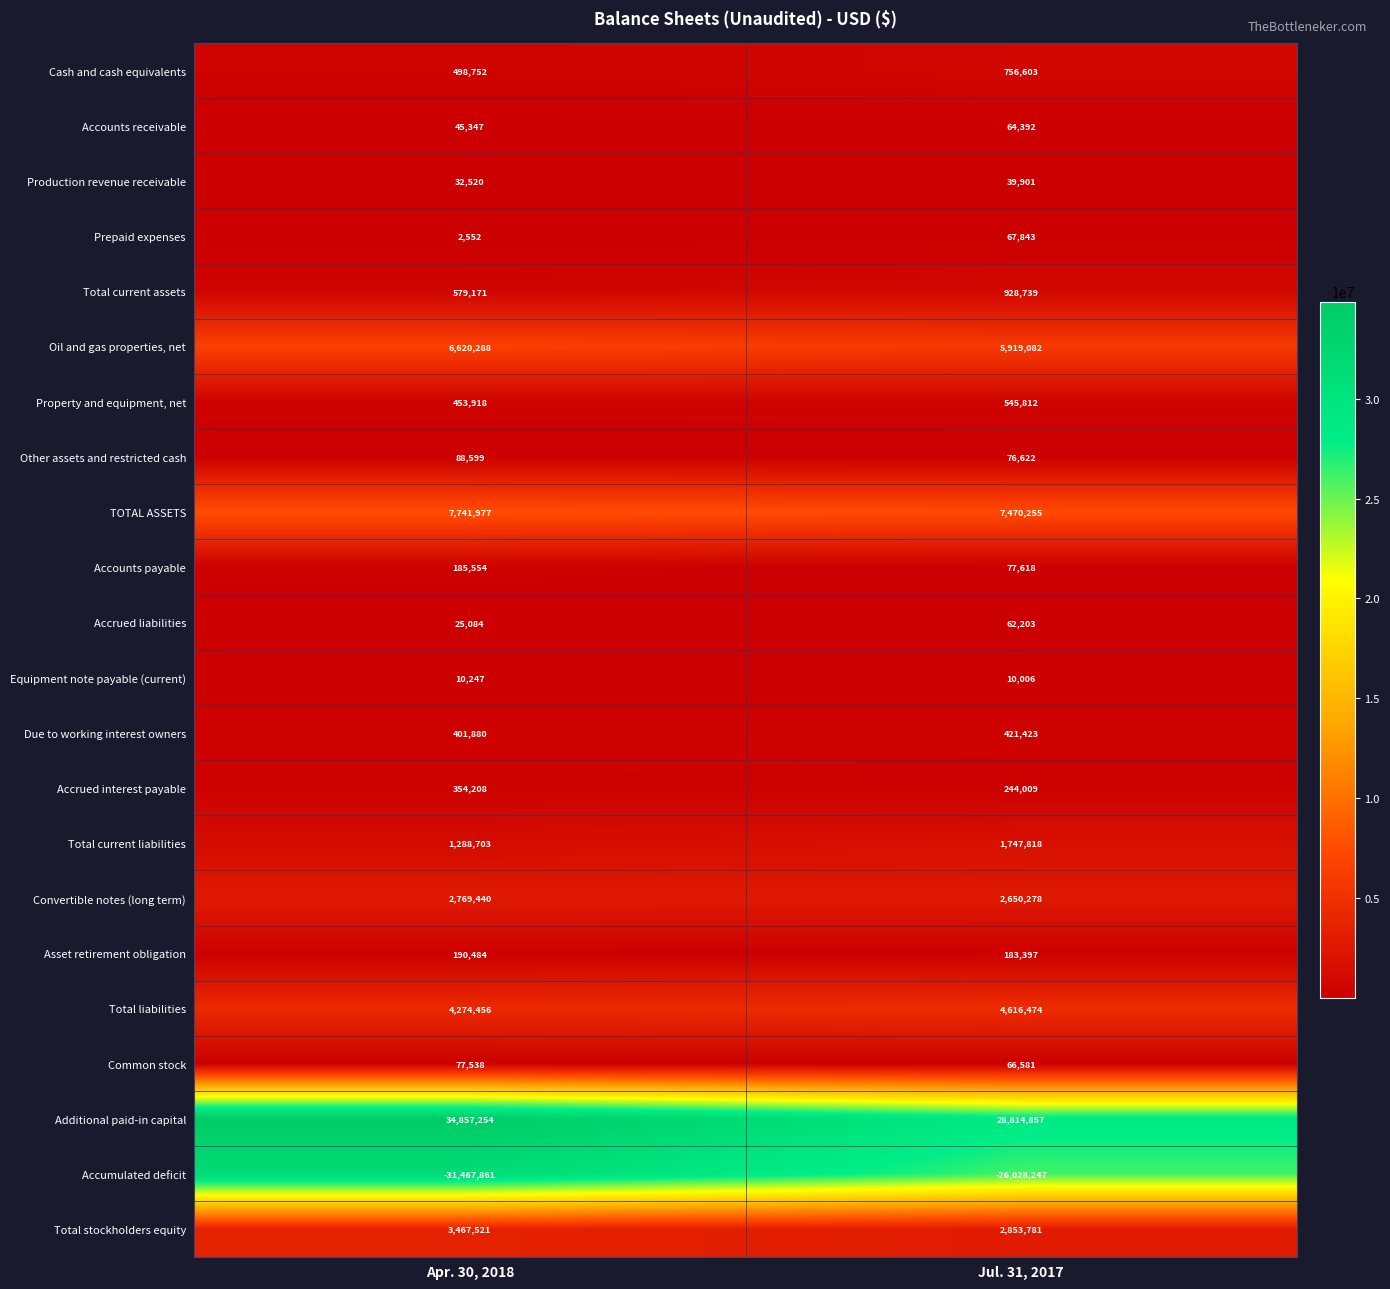

At which category does the chart reach its minimum across all series?

Apr. 30, 2018